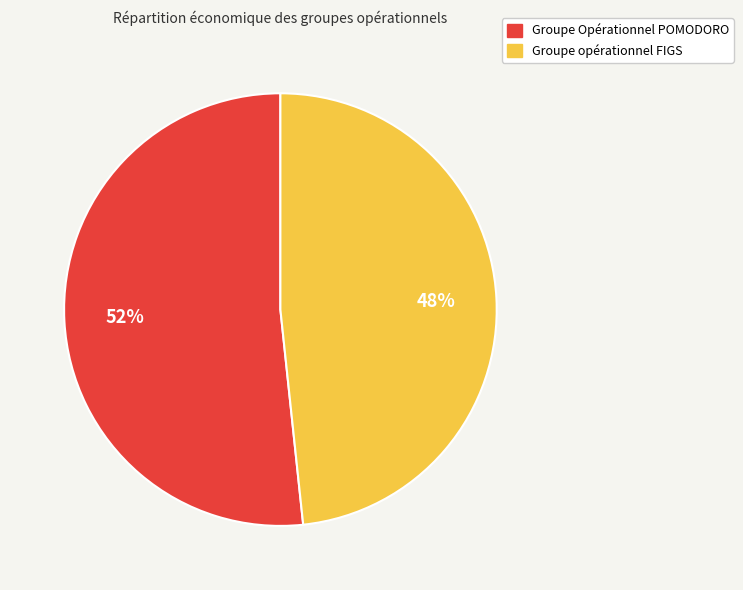

Approximately how many times larger is the value at Groupe opérationnel FIGS compared to Groupe Opérationnel POMODORO?

0.9